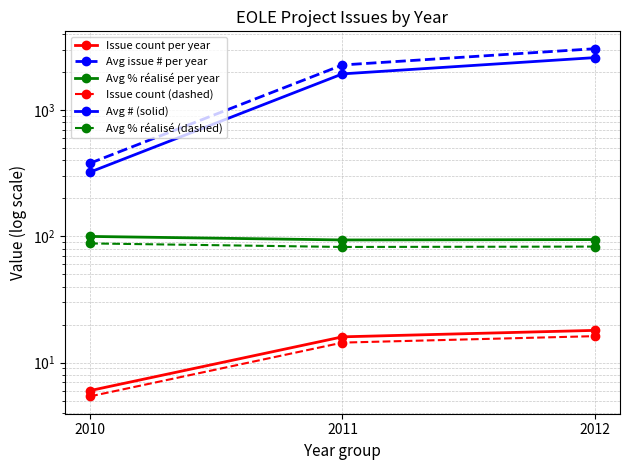

Reading right to left, transcribe all the data shown in this chart.

Issue count per year: 18.0	16.0	6.0
Avg issue # per year: 3075.5	2286.0	381.0
Avg % réalisé per year: 94.4	93.8	100.0
Issue count (dashed): 16.2	14.4	5.4
Avg # (solid): 2614.2	1943.1	323.8
Avg % réalisé (dashed): 83.1	82.5	88.0